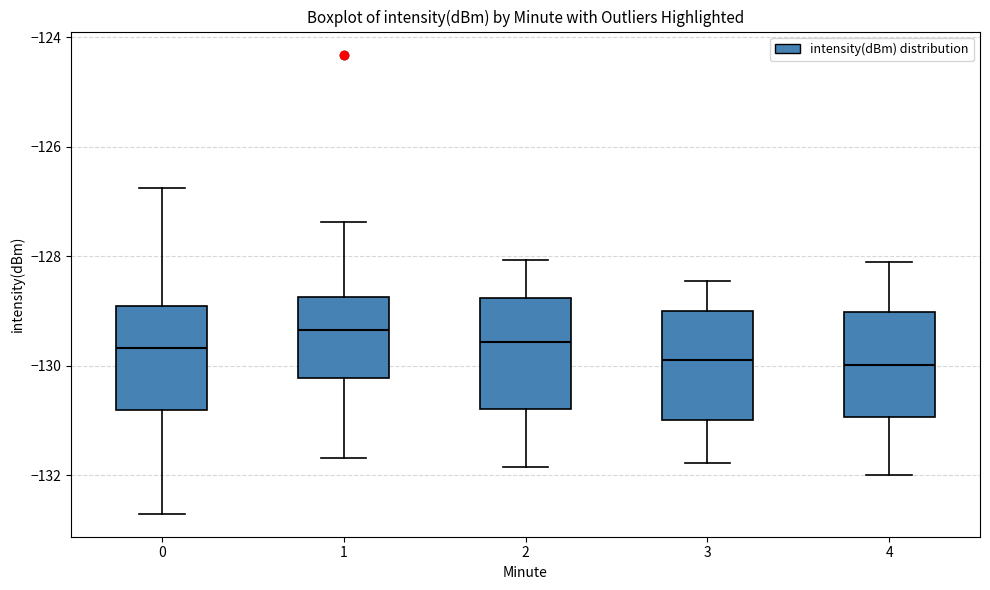

Reading left to right, read every box against the y-axis: the position of its median line, the range the box covers, and the ends of its whiskers. The values are not printed on the chart, so give them approximately, as read against the axis.

0: median -129.6, box -130.8 to -129.0, whiskers -132.8 to -126.8
1: median -129.4, box -130.2 to -128.8, whiskers -131.6 to -127.4
2: median -129.6, box -130.8 to -128.8, whiskers -131.8 to -128.0
3: median -129.8, box -131.0 to -129.0, whiskers -131.8 to -128.4
4: median -130.0, box -131.0 to -129.0, whiskers -132.0 to -128.0